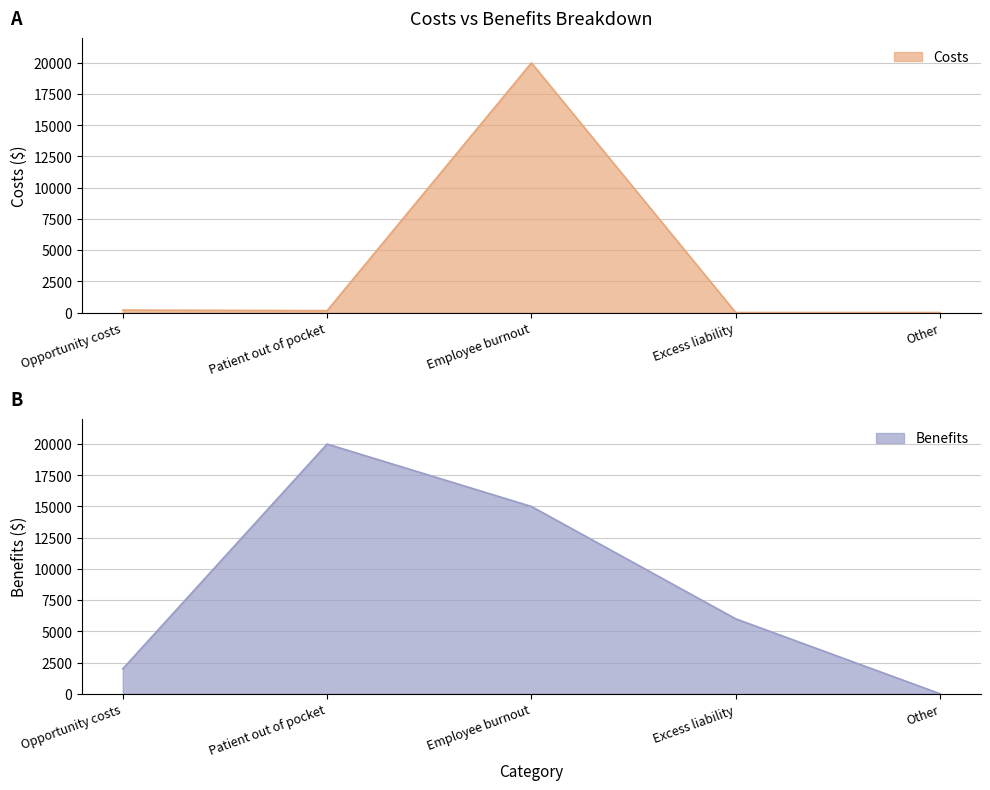

The Benefits series shows 20000 at Patient out of pocket. True or false?

True